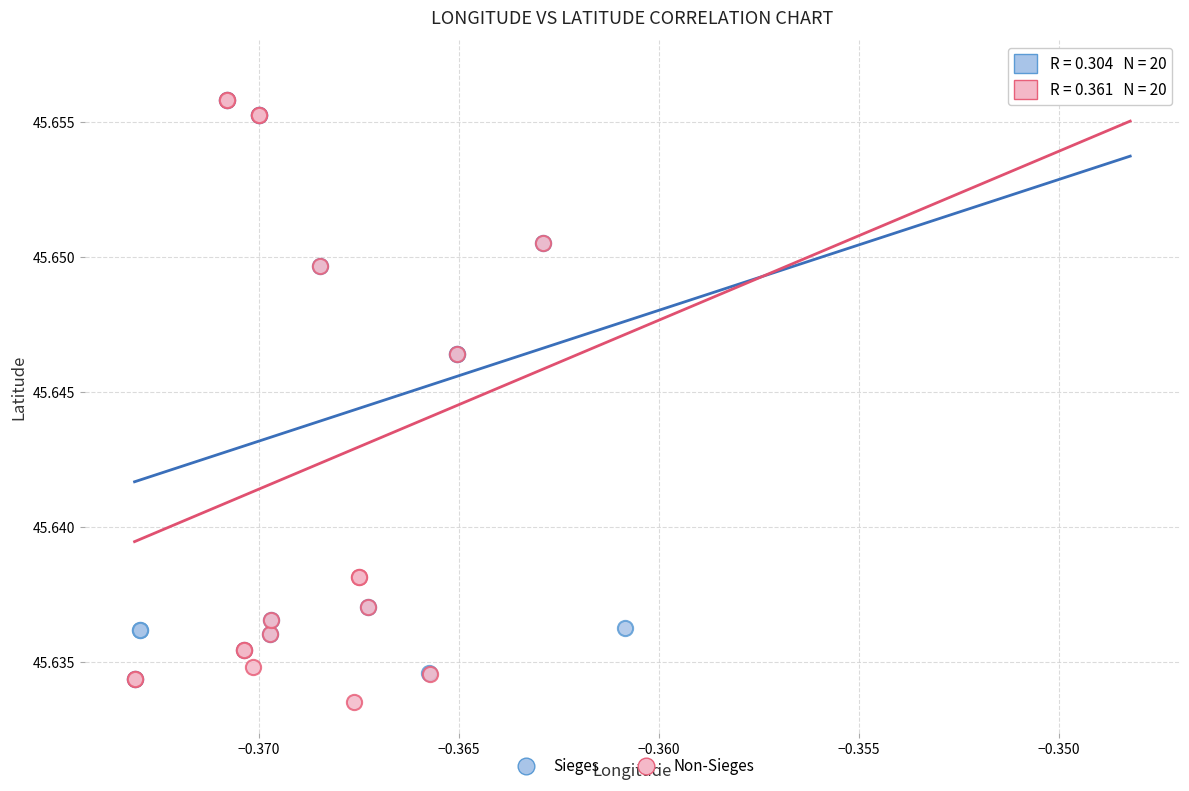

What are all the series names shown in the legend?

Sieges, Non-Sieges